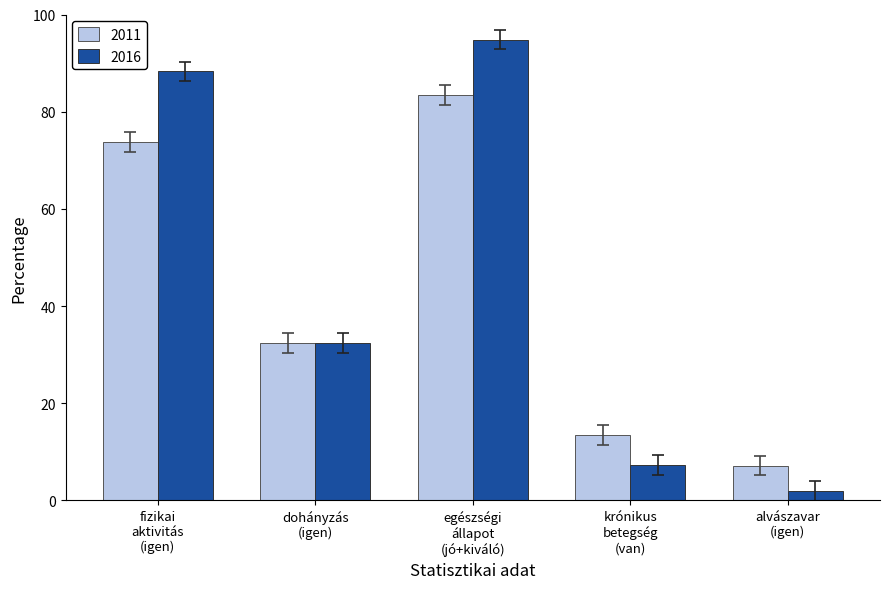

Reading left to right, what are all the values shown in this chart?

2011: 73.8	32.4	83.5	13.4	7.1
2016: 88.3	32.4	94.8	7.3	1.9